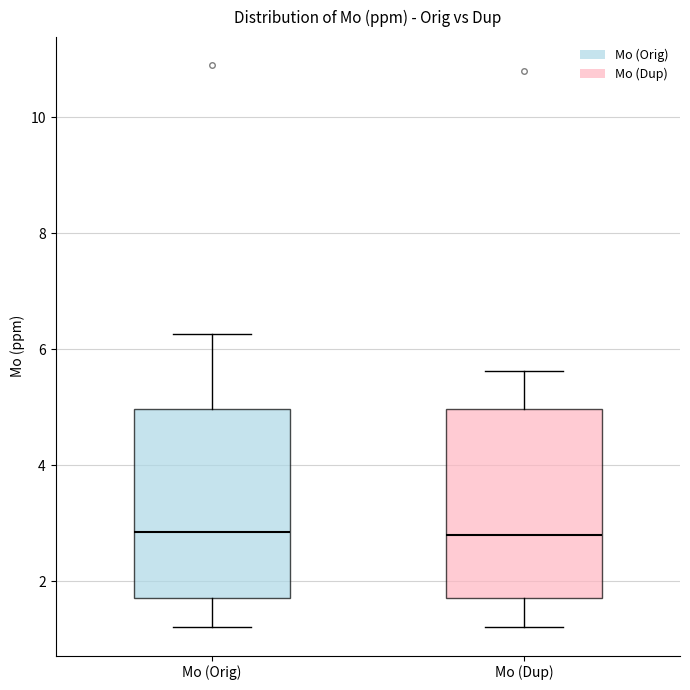

Reading left to right, transcribe this box plot: for each box, give where its median line is, the range the box spans, and where its two whiskers end, as read against the y-axis. The values are not printed on the chart, so give them approximately, as read against the axis.

Mo (Orig): median 2.8, box 1.8 to 5.0, whiskers 1.2 to 6.2
Mo (Dup): median 2.8, box 1.8 to 5.0, whiskers 1.2 to 5.6